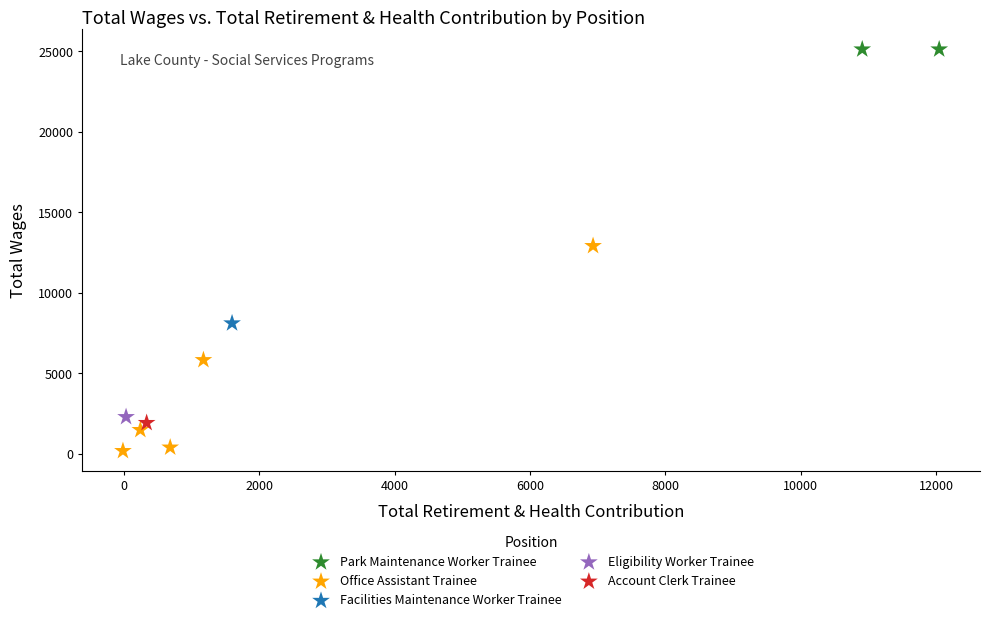

What are all the series names shown in the legend?

Park Maintenance Worker Trainee, Office Assistant Trainee, Facilities Maintenance Worker Trainee, Eligibility Worker Trainee, Account Clerk Trainee